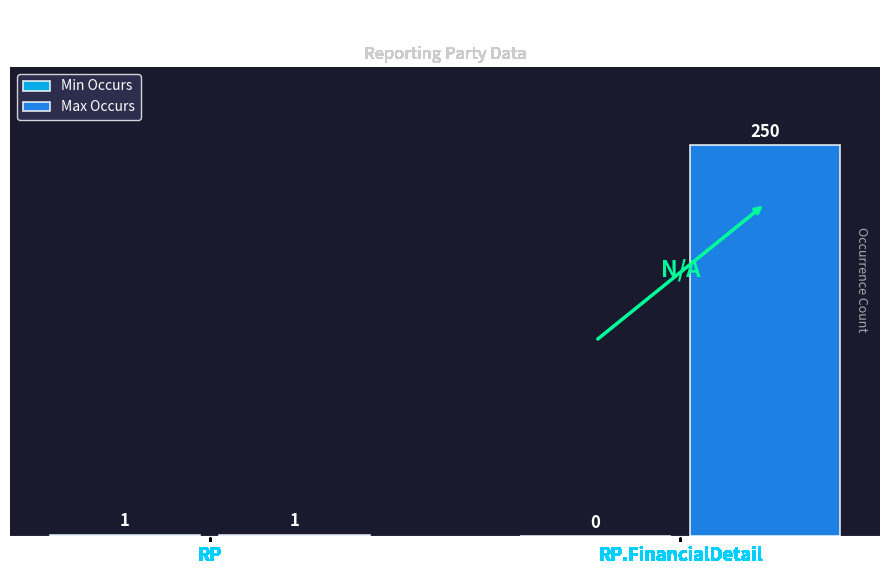

Which category has the highest value in the Max Occurs series?

RP.FinancialDetail